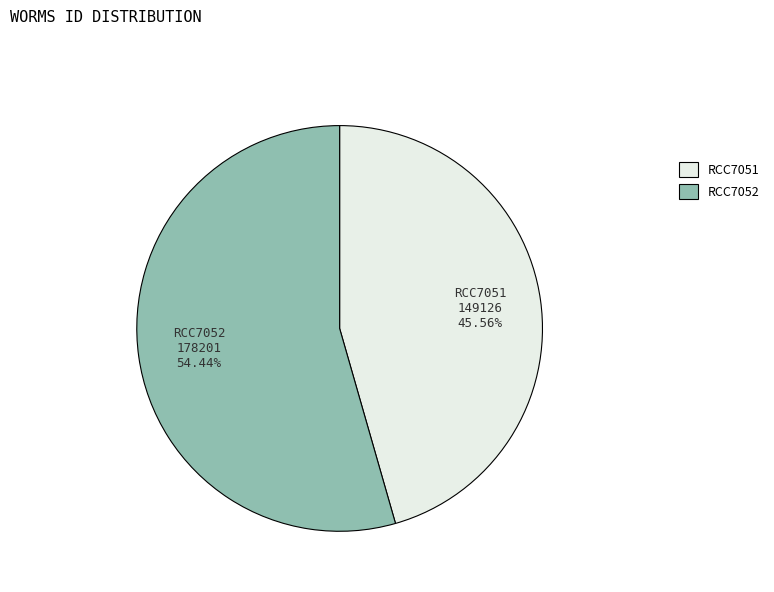

Does any single category account for the majority?

Yes